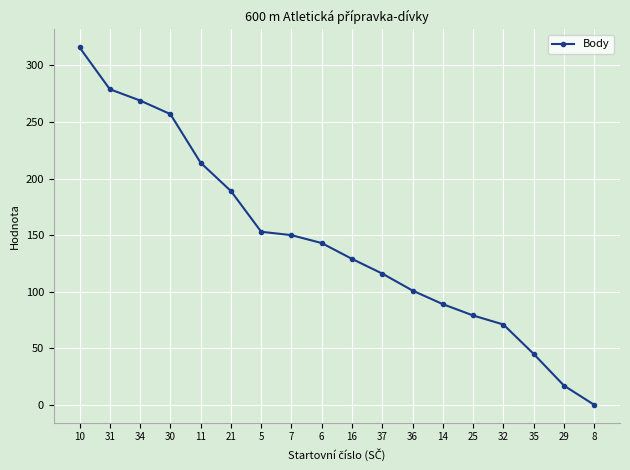

What is the approximate value at 14, to the nearest 5?

90